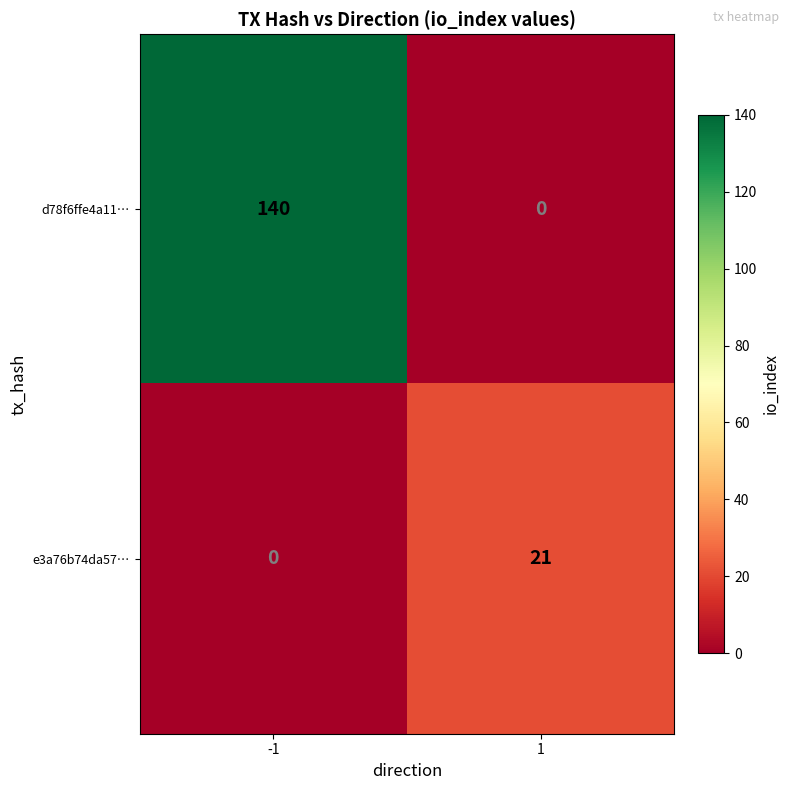

What is the approximate value of d78f6ffe4a11… at -1?

140